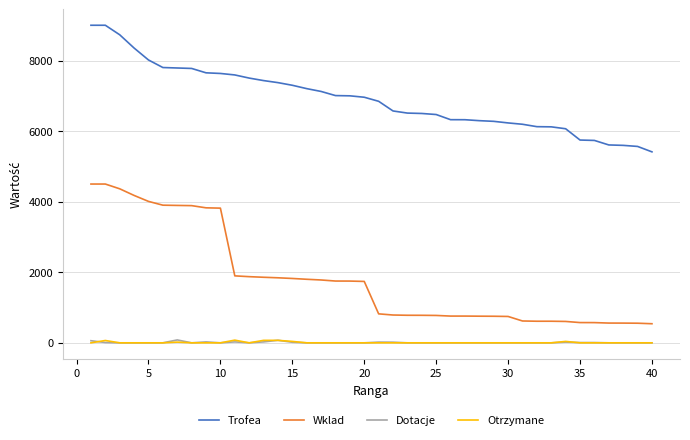

How many distinct data groups are displayed?

4